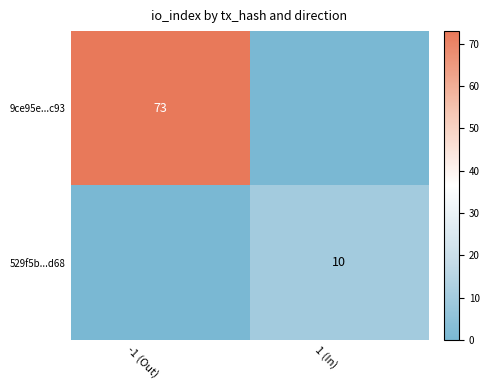

Is the value of 529f5b...d68 at 1 (In) greater than the value of 9ce95e...c93 at -1 (Out)?

No